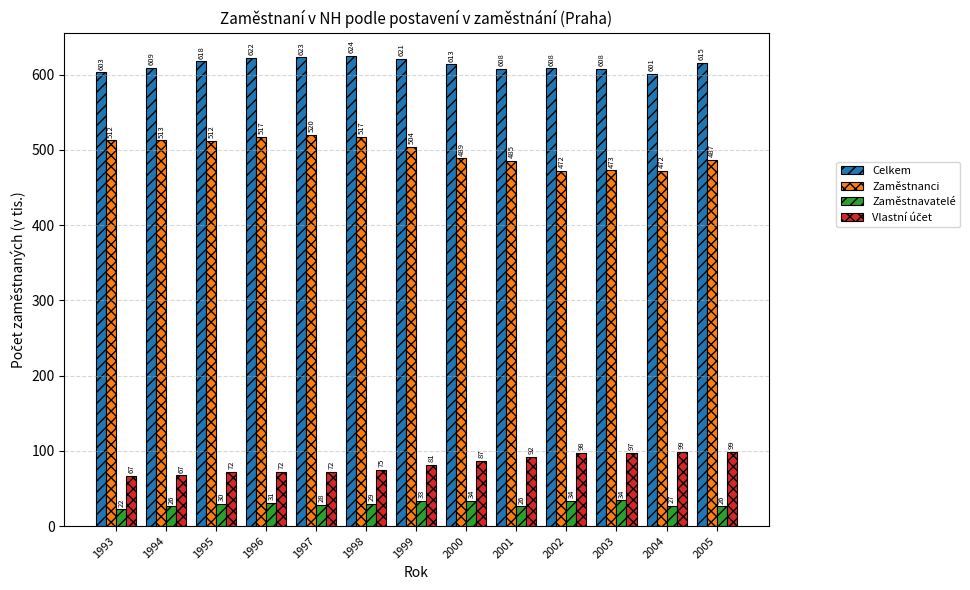

The Zaměstnavatelé series shows 29.6 at 1995. True or false?

True